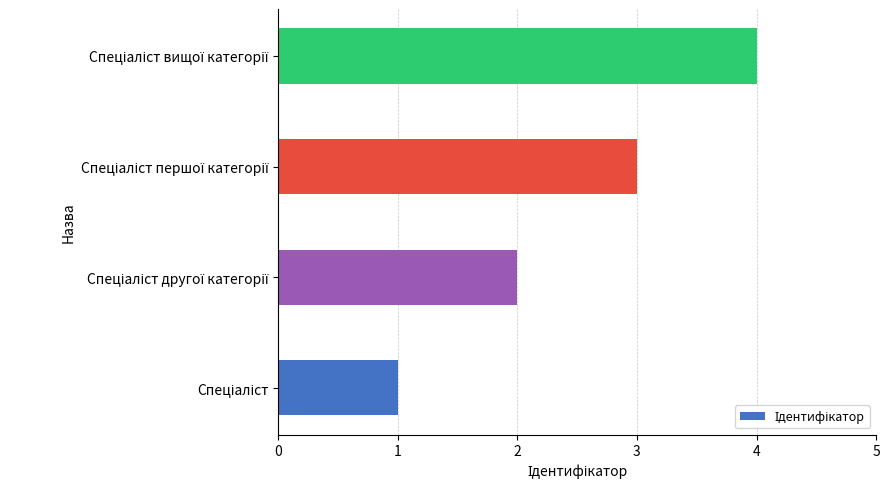

How many values are between 2 and 4?

3